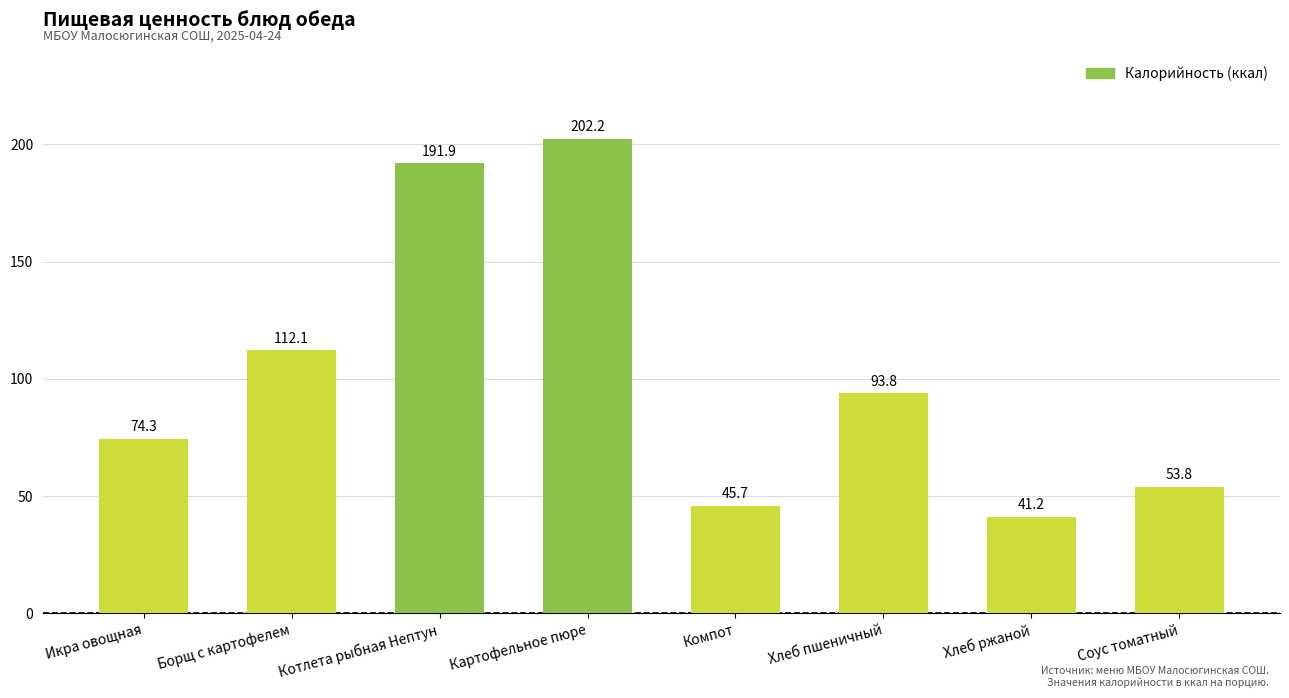

Reading right to left, what are all the values shown in this chart?

Соус томатный=53.8	Хлеб ржаной=41.2	Хлеб пшеничный=93.8	Компот=45.7	Картофельное пюре=202.2	Котлета рыбная Нептун=191.9	Борщ с картофелем=112.1	Икра овощная=74.3